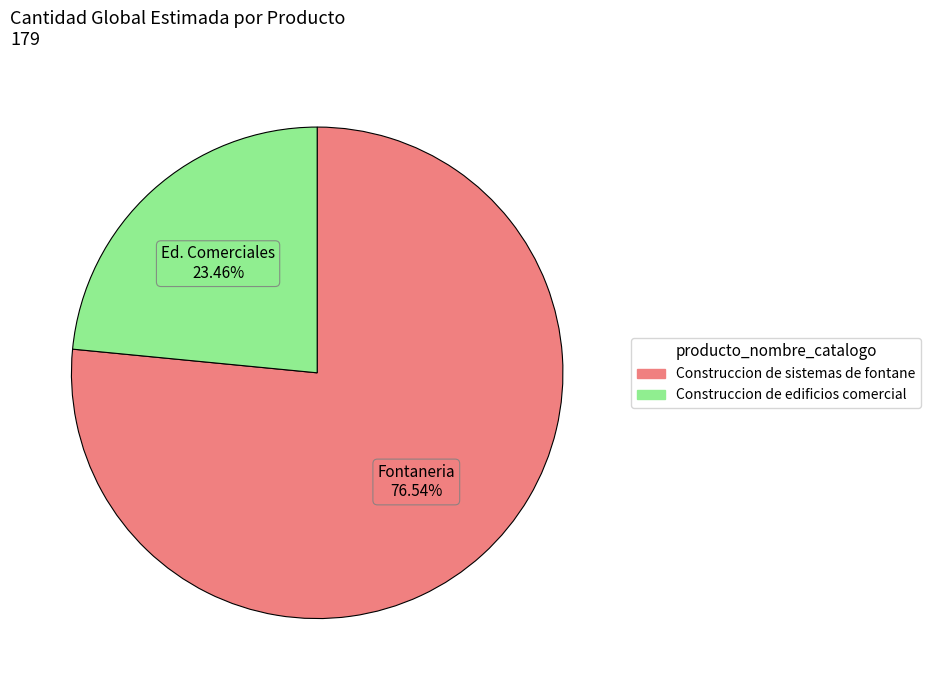

What is the ratio of the value at Fontaneria to the value at Ed. Comerciales?

3.3